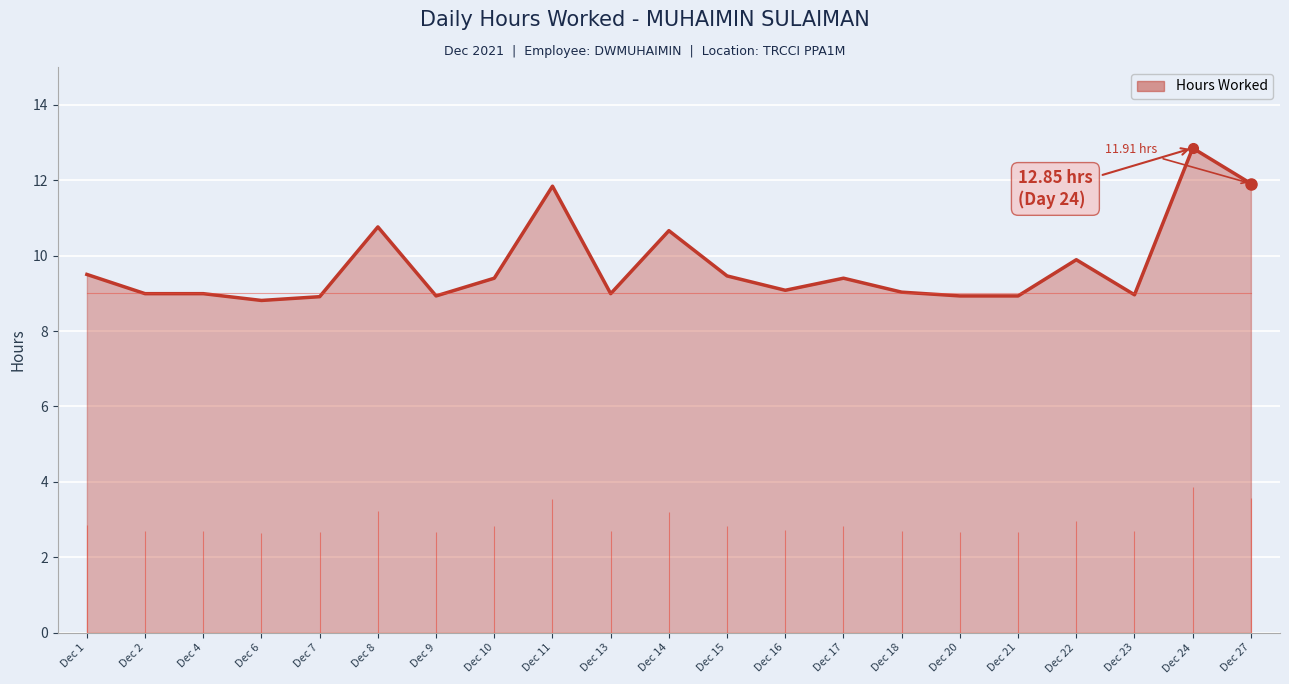

Which label corresponds to the largest value in the chart?

Dec 24